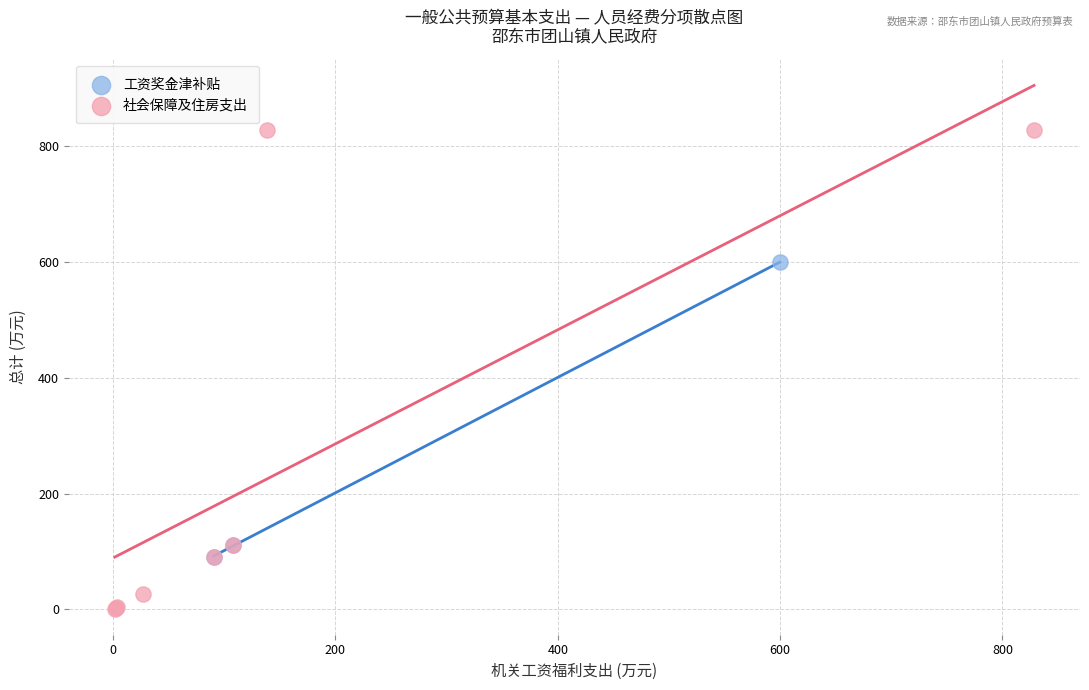

Which series contains the lowest Y value?

社会保障及住房支出